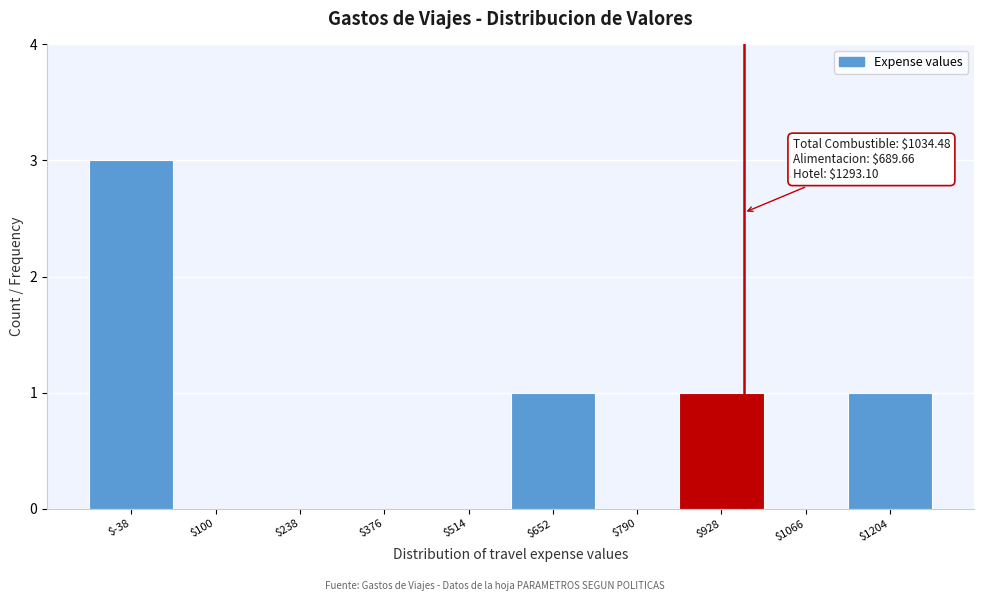

What is the sum of all values?

6